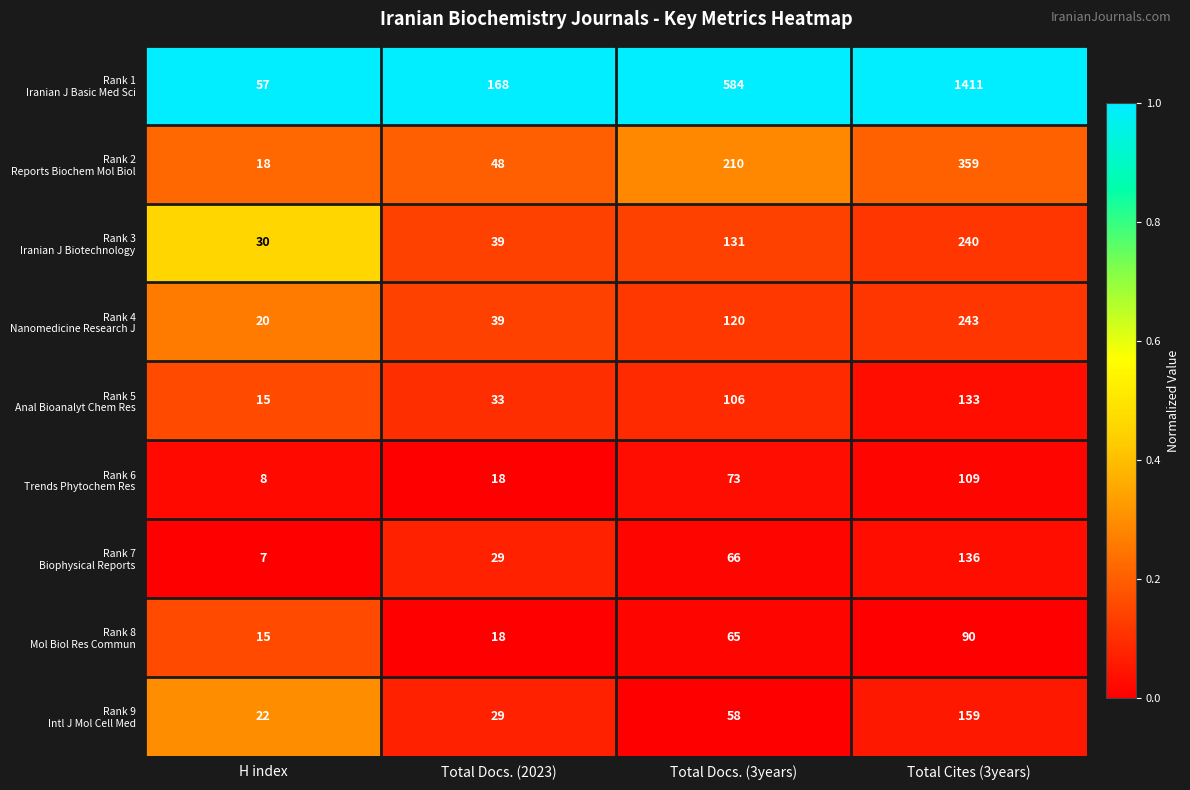

What is the spread (max minus min) of values at Total Docs. (2023)?

150